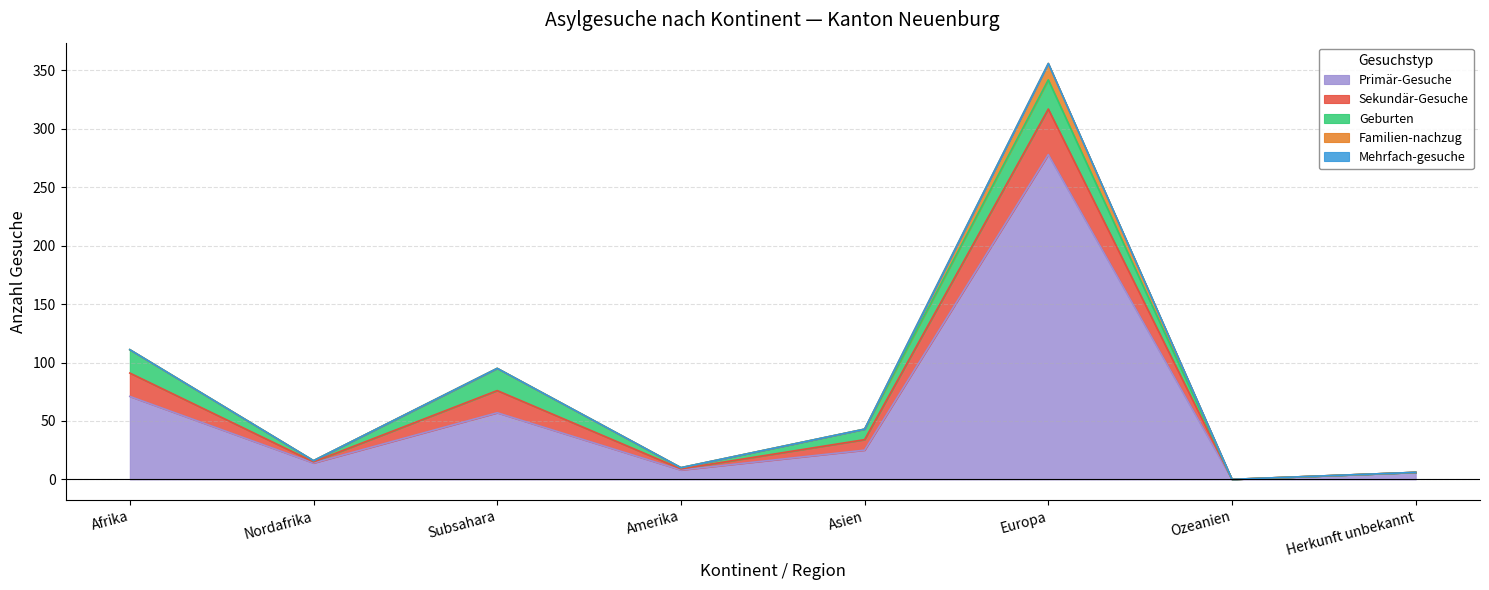

How many values in the Geburten series are below 9?

4